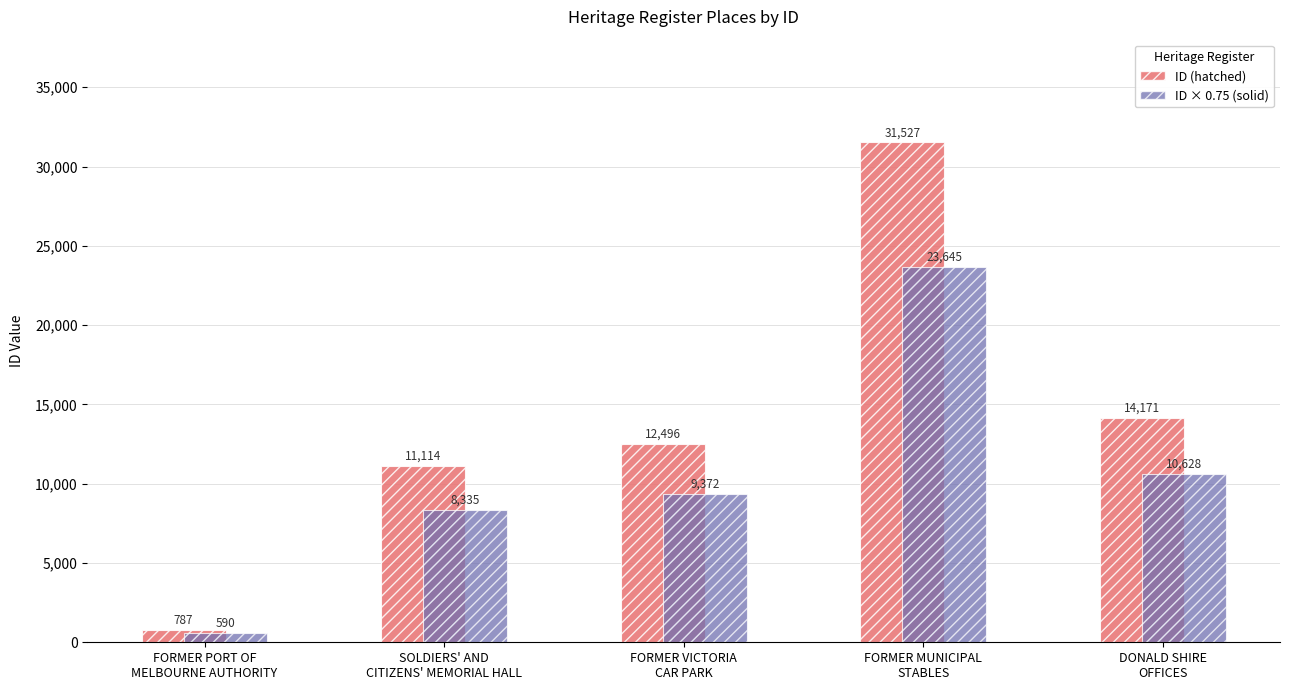

Which series has the largest range (max minus min)?

ID (hatched)